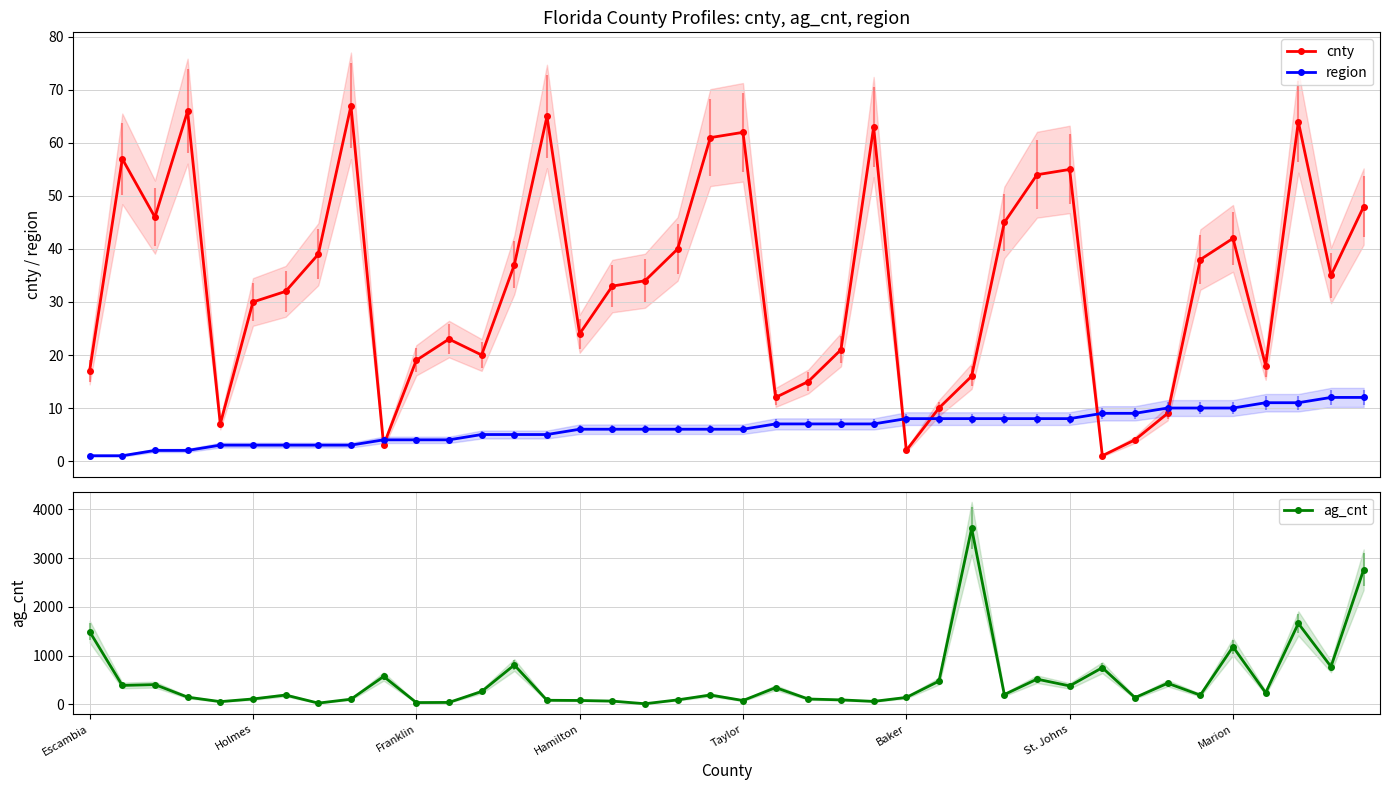

What is the smallest value displayed?

1